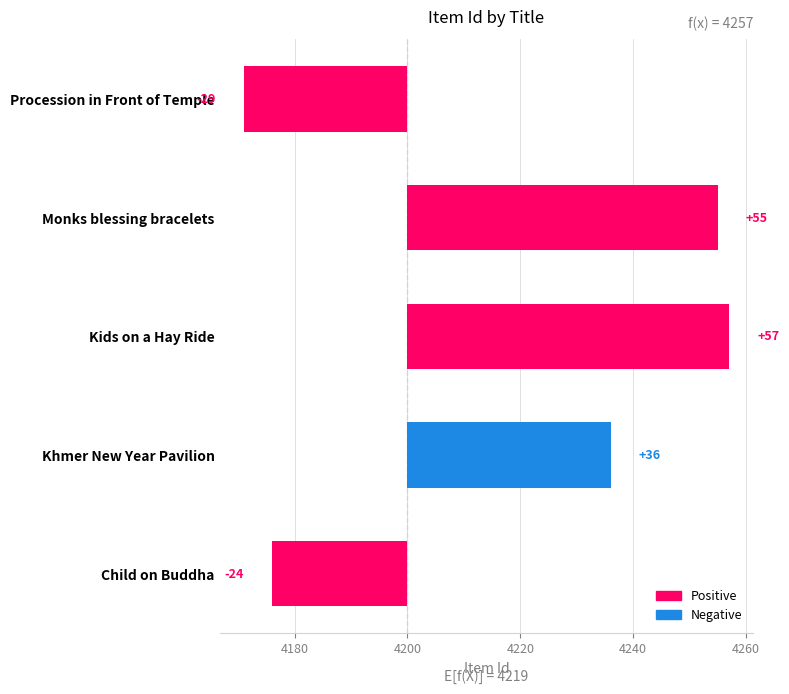

What is the difference between the second highest and minimum values?

84